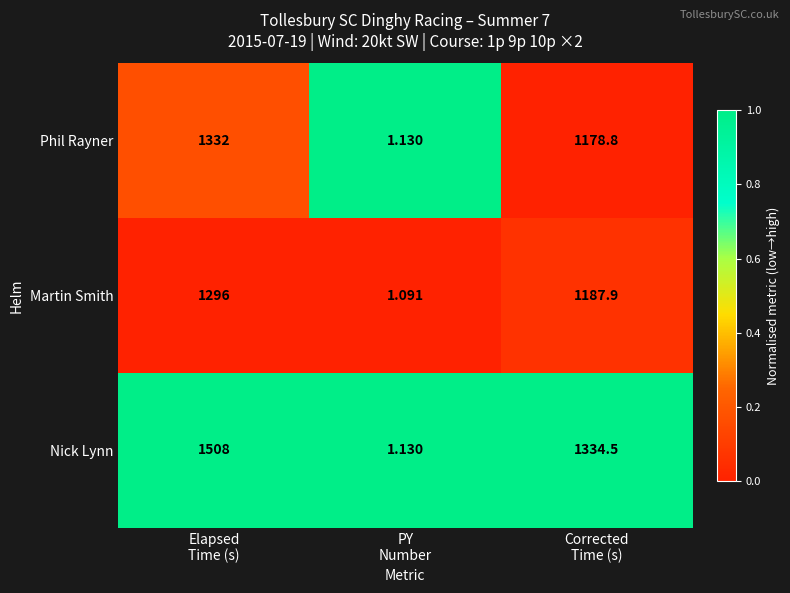

What is the total value across all series at Elapsed
Time (s)?

4136.0